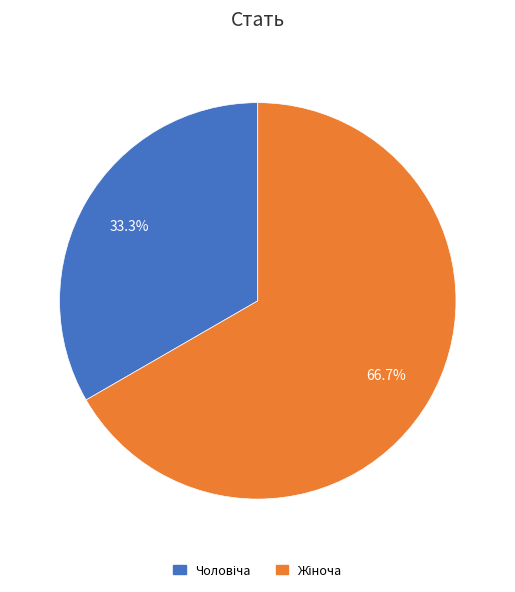

Is there a majority slice in this chart?

Yes